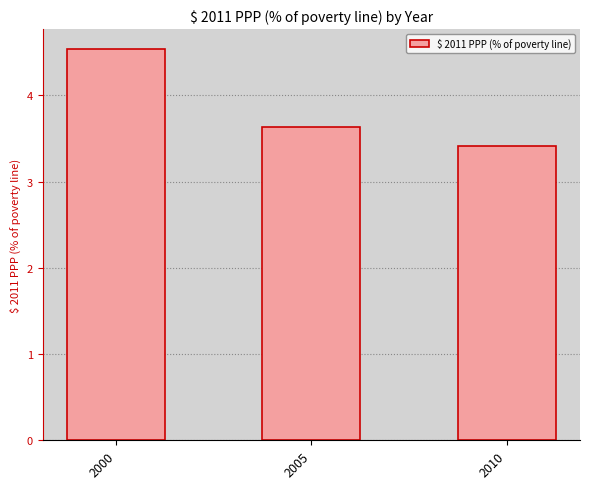

Reading right to left, list all the values displayed in this chart.

2010=3.4	2005=3.6	2000=4.5